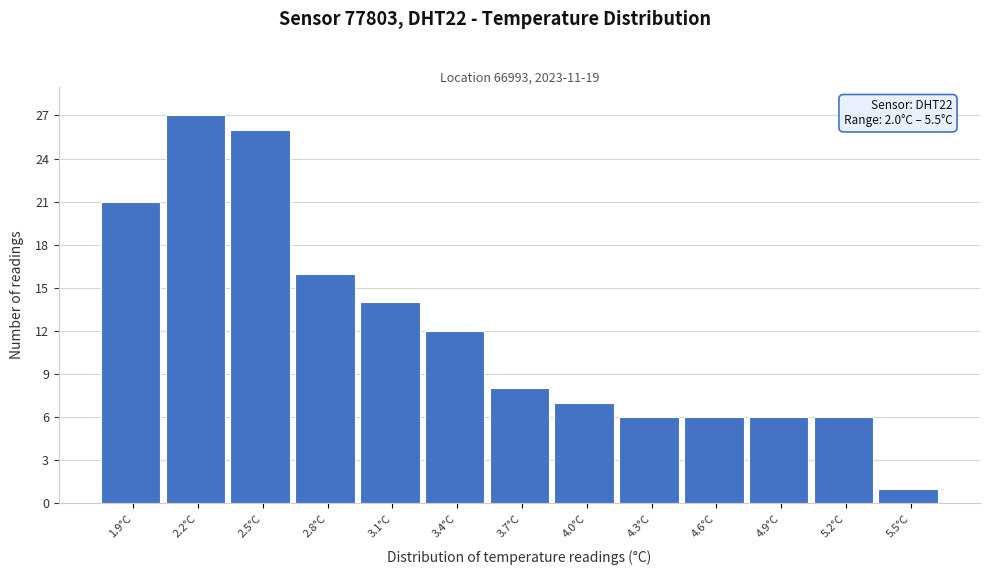

Reading right to left, extract all data points from this chart.

5.5°C=1	5.2°C=6	4.9°C=6	4.6°C=6	4.3°C=6	4.0°C=7	3.7°C=8	3.4°C=12	3.1°C=14	2.8°C=16	2.5°C=26	2.2°C=27	1.9°C=21